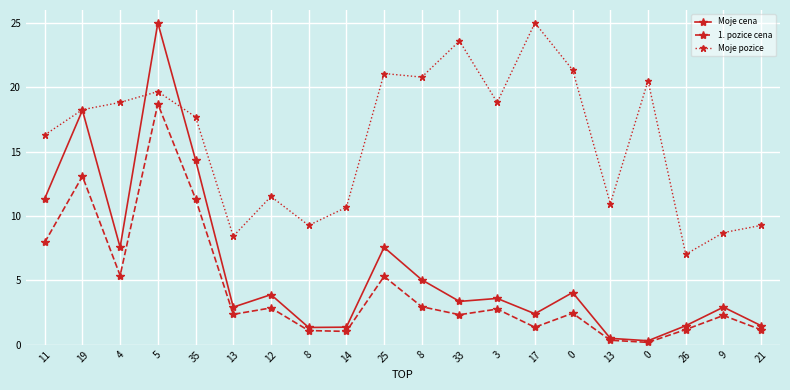

What is the total value across all series at 21?

11.9